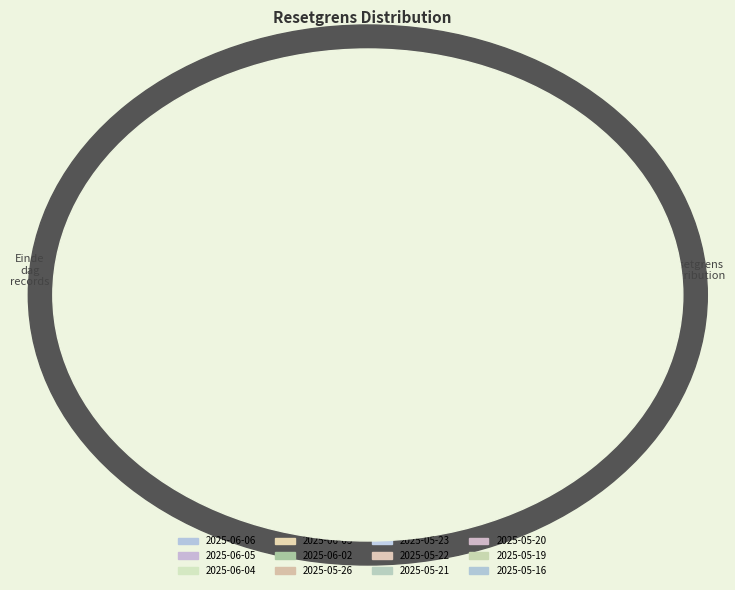

Which category has the biggest portion of the pie?

2025-06-06